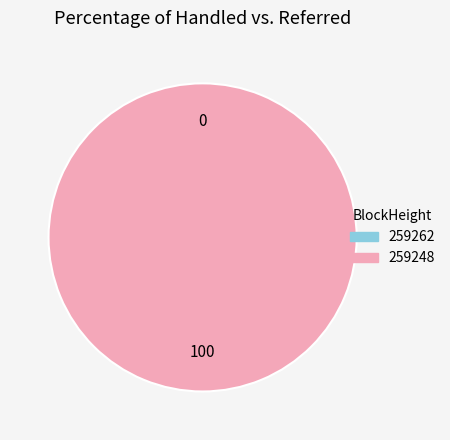

The 259248 slice represents 99% of the pie. True or false?

False